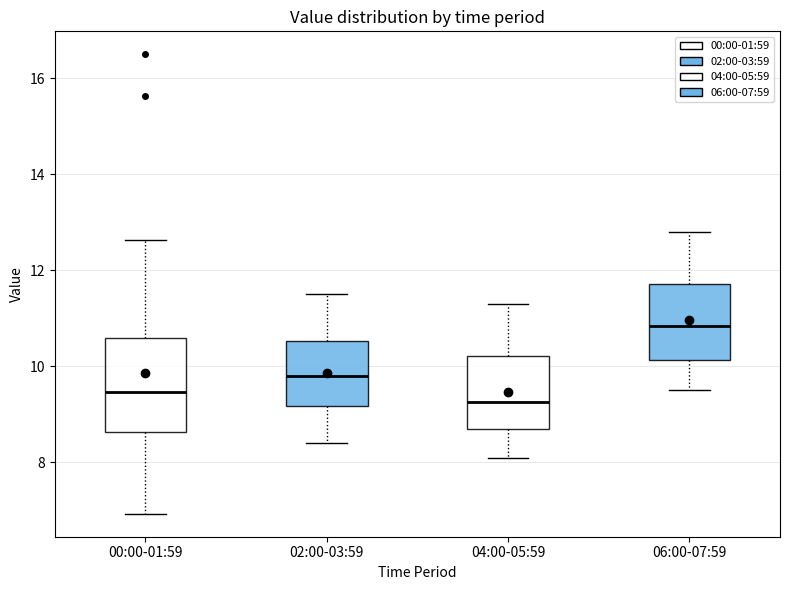

Which box's median line is the lowest?

04:00-05:59